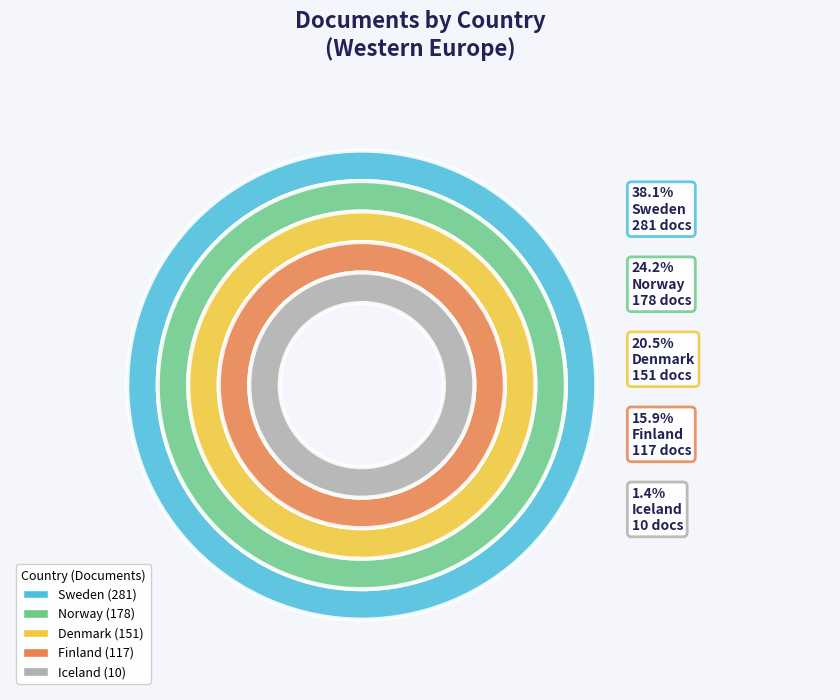

Is there any slice that represents more than half of the pie?

No